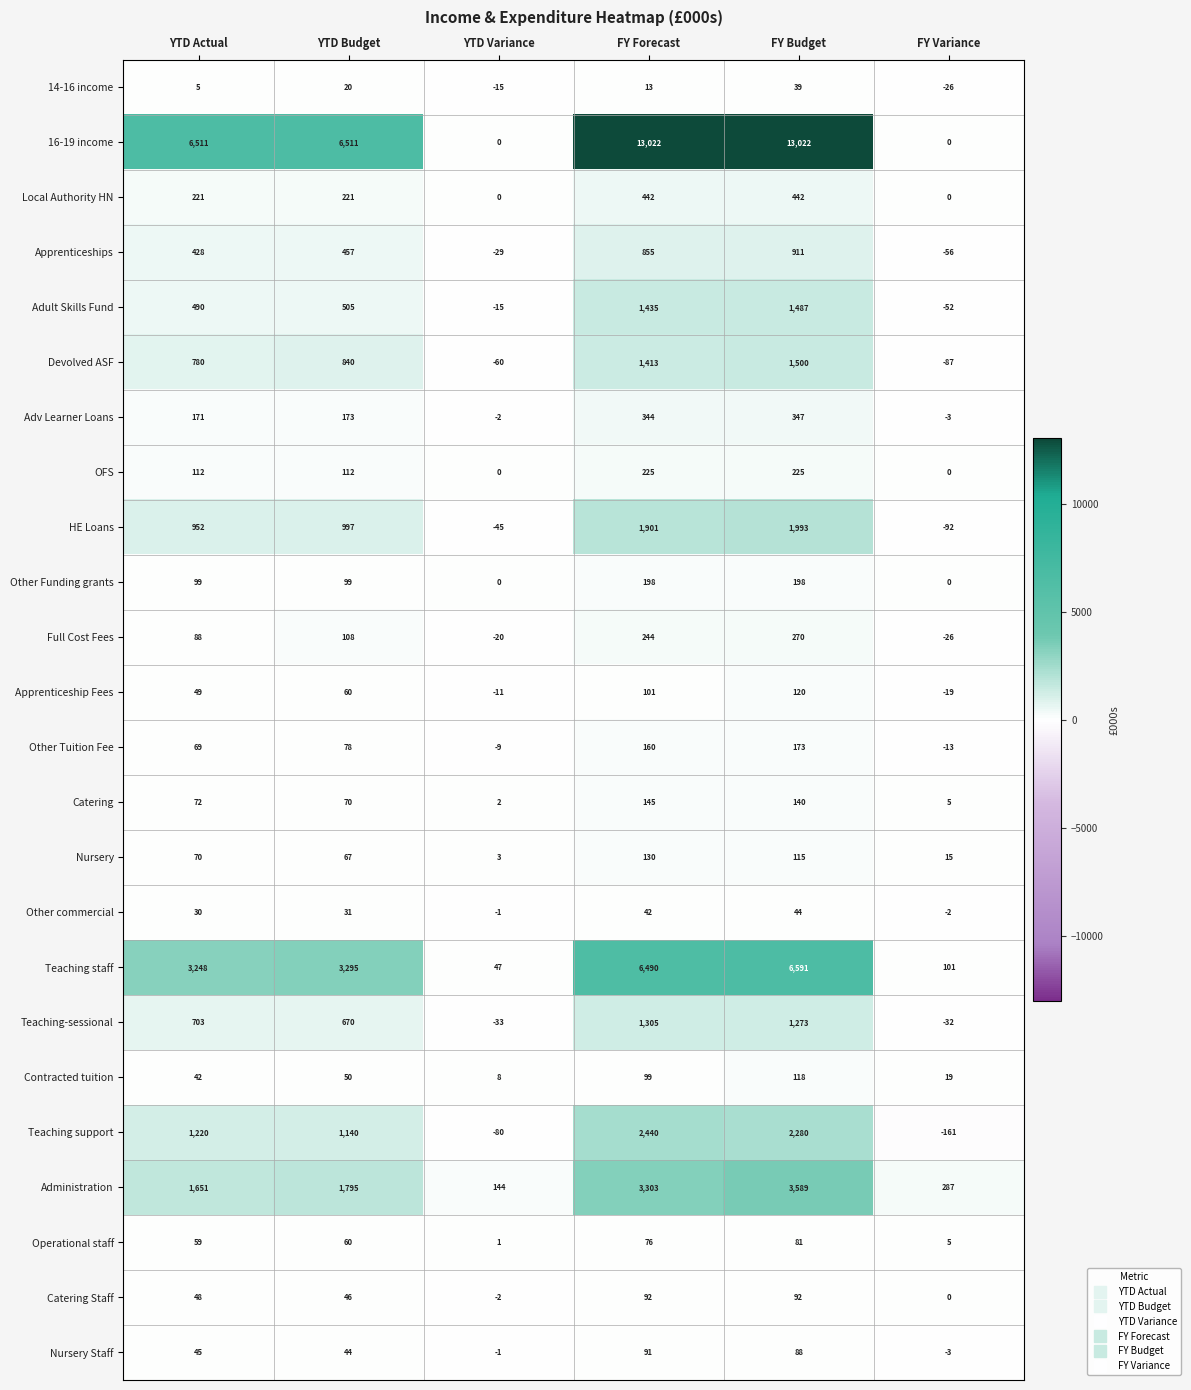

What is the difference between the Full Cost Fees values at FY Forecast and FY Budget?

26